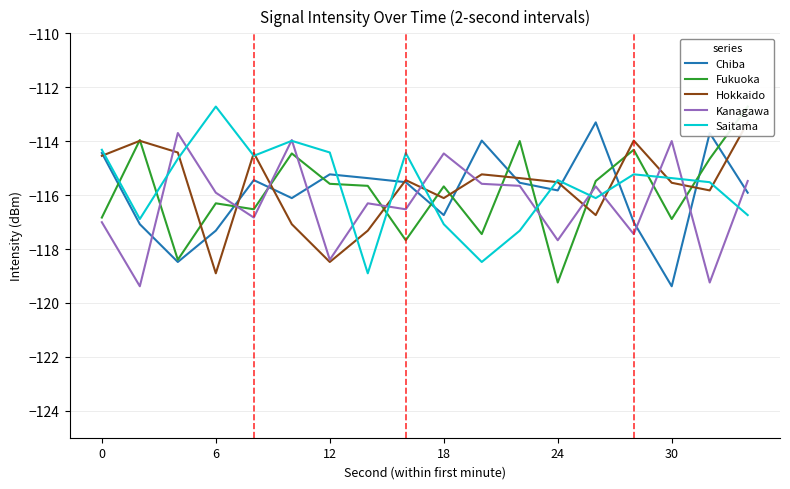

What is the difference between the highest and lowest values at 6?

5.4